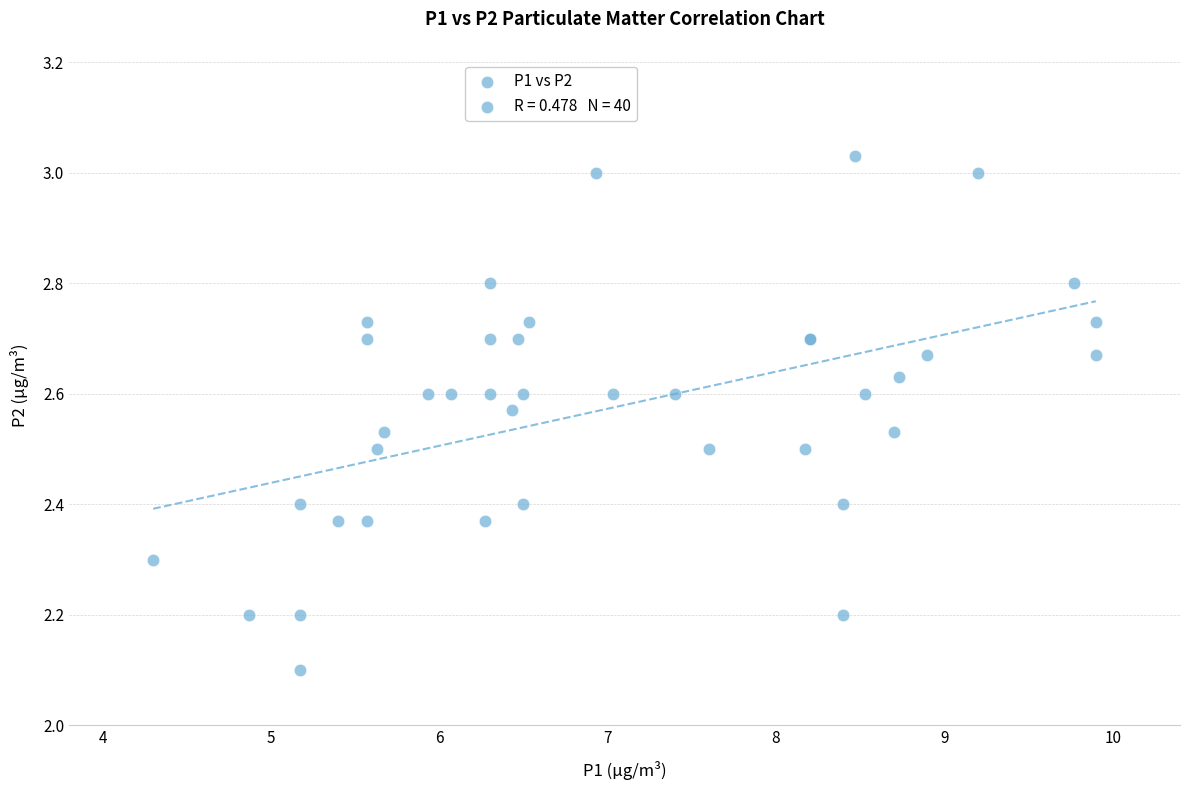

What Y value in the scatter plot is closest to 2?

2.1